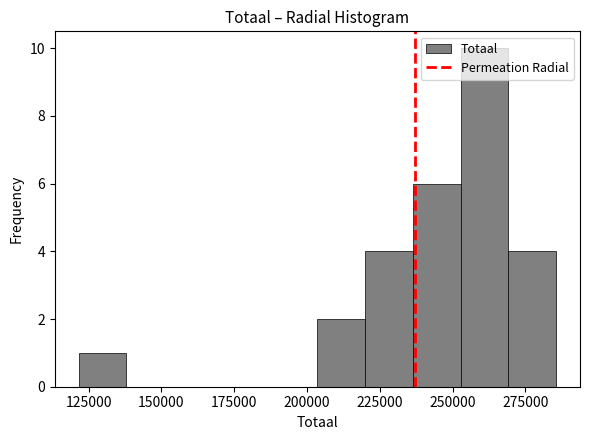

Read against the x-axis, roughly where is the centre of the tallest bar?

260000